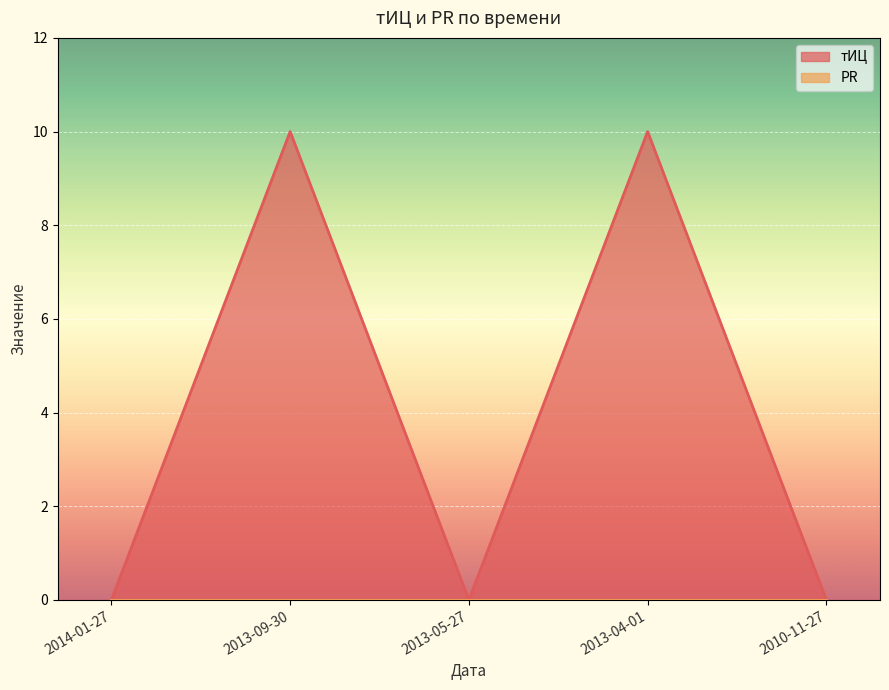

Count the number of categories in the chart.

5